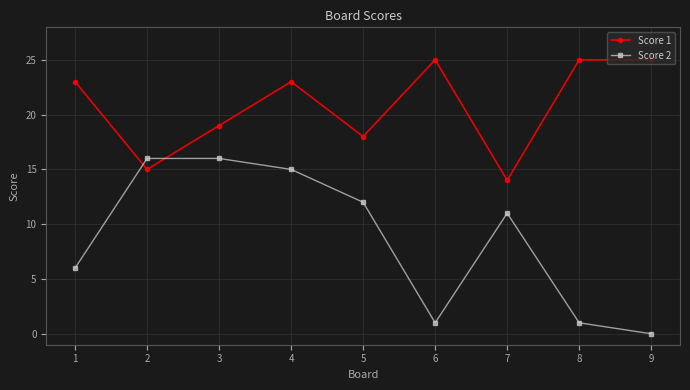

What is the value of the Score 1 point at the 1st from the left?

23